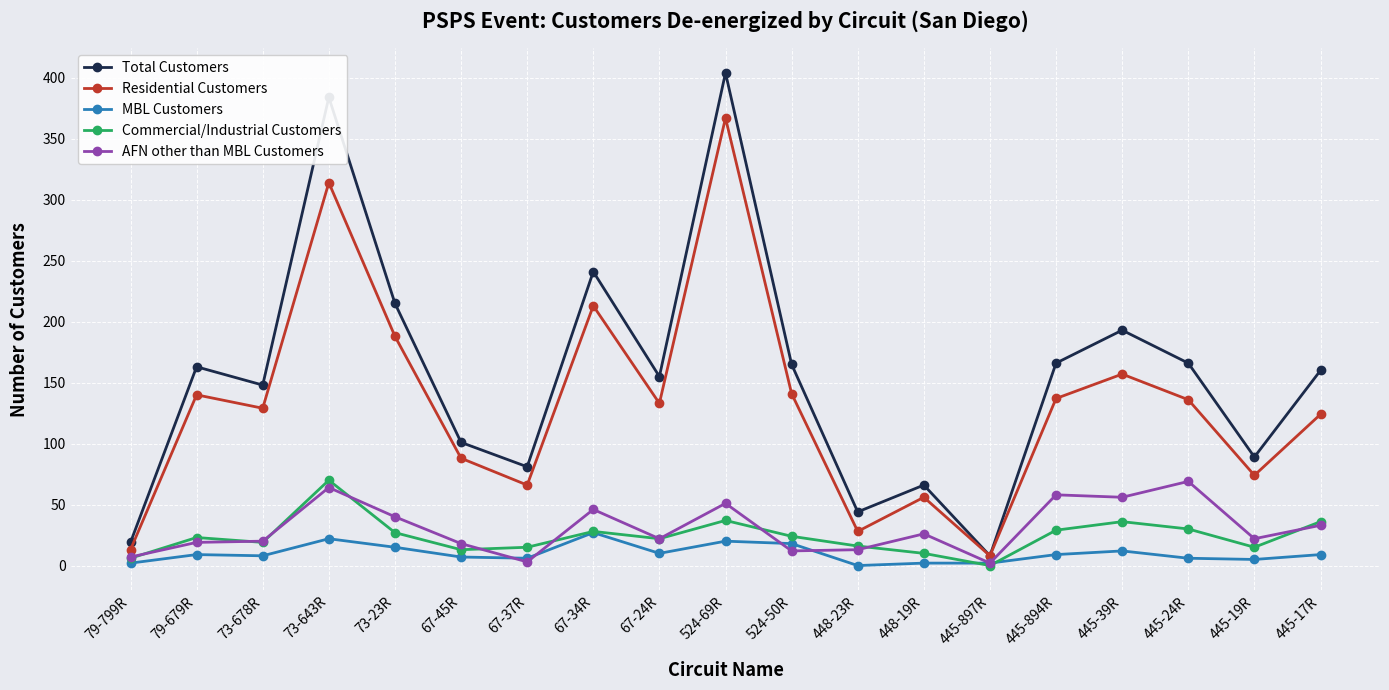

Where does the Residential Customers series first go above 133?

79-679R